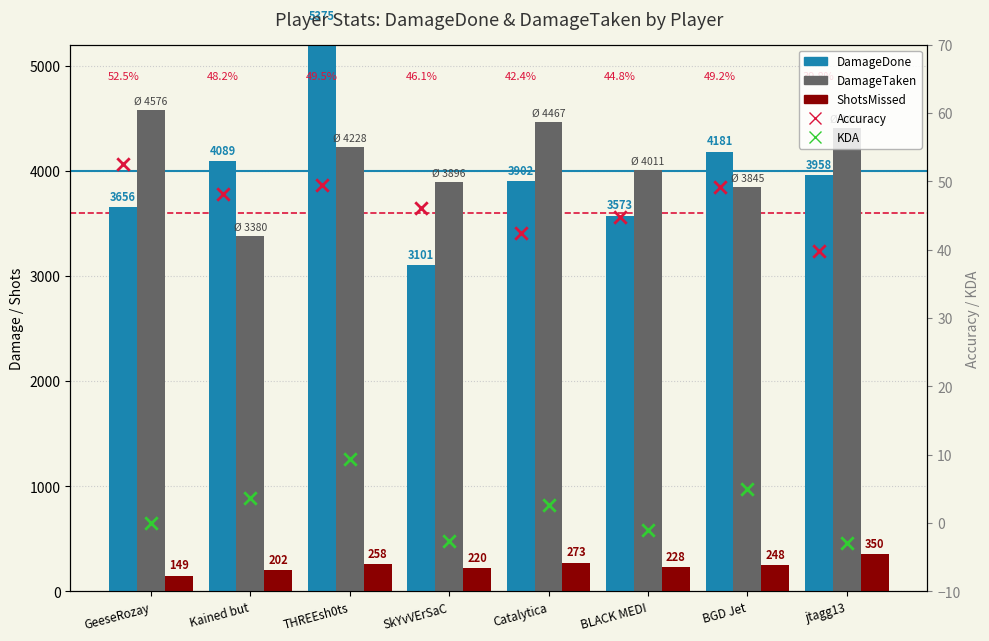

Which series has the widest spread of Y values?

DamageDone